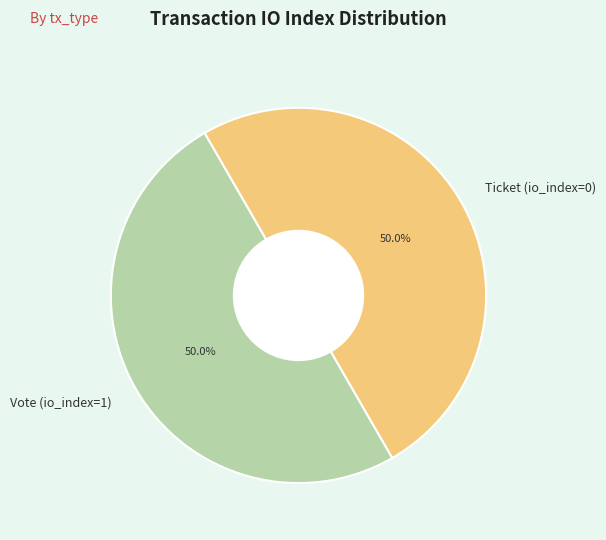

To the nearest percent, what is the difference between the Ticket (io_index=0) and Vote (io_index=1) slice percentages?

0%